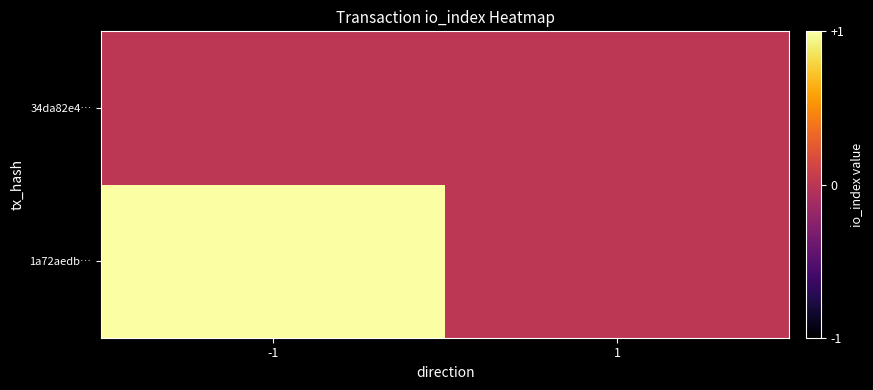

Rank the series at 1 from highest to lowest value.

1a72aedb…, 34da82e4…